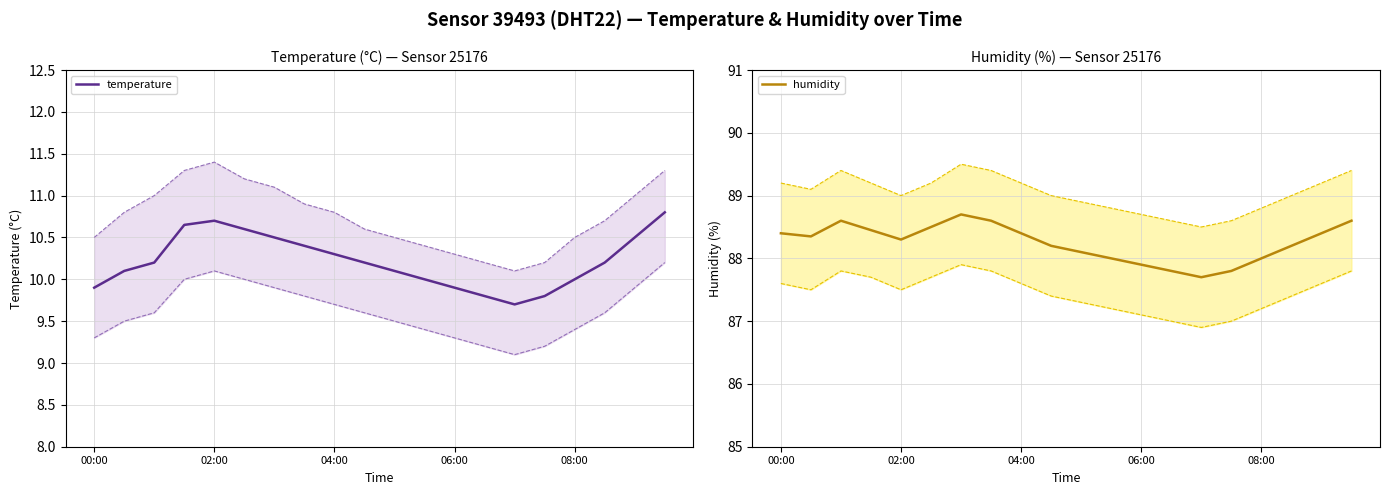

Which series has the largest total across all categories?

humidity